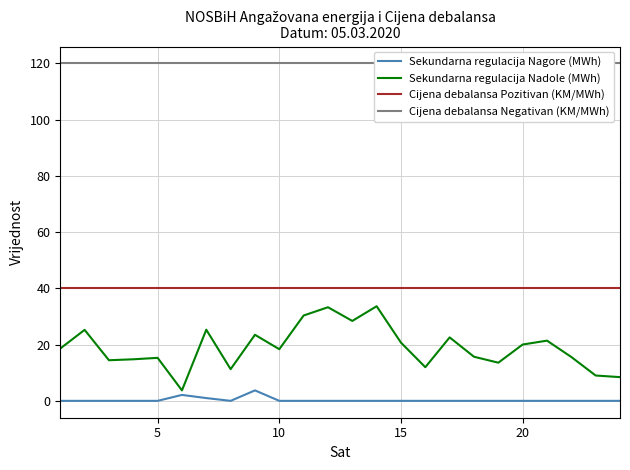

Rank the series by their average value, from lowest to highest.

Sekundarna regulacija Nagore (MWh), Sekundarna regulacija Nadole (MWh), Cijena debalansa Pozitivan (KM/MWh), Cijena debalansa Negativan (KM/MWh)